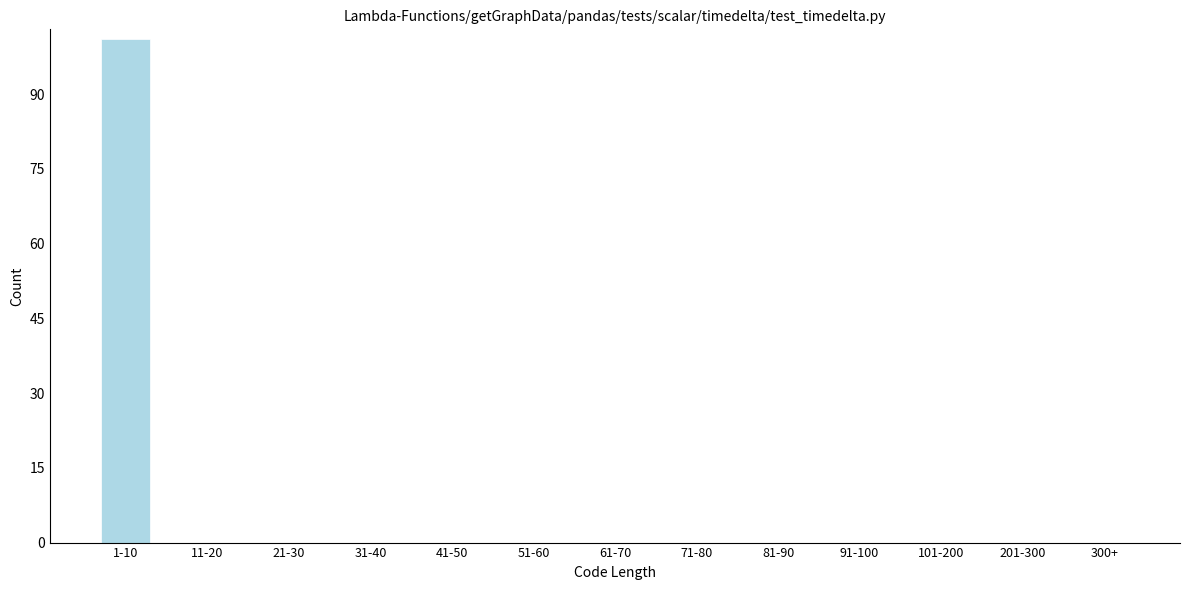

Reading left to right, list all the values displayed in this chart.

1-10=101	11-20=0	21-30=0	31-40=0	41-50=0	51-60=0	61-70=0	71-80=0	81-90=0	91-100=0	101-200=0	201-300=0	300+=0